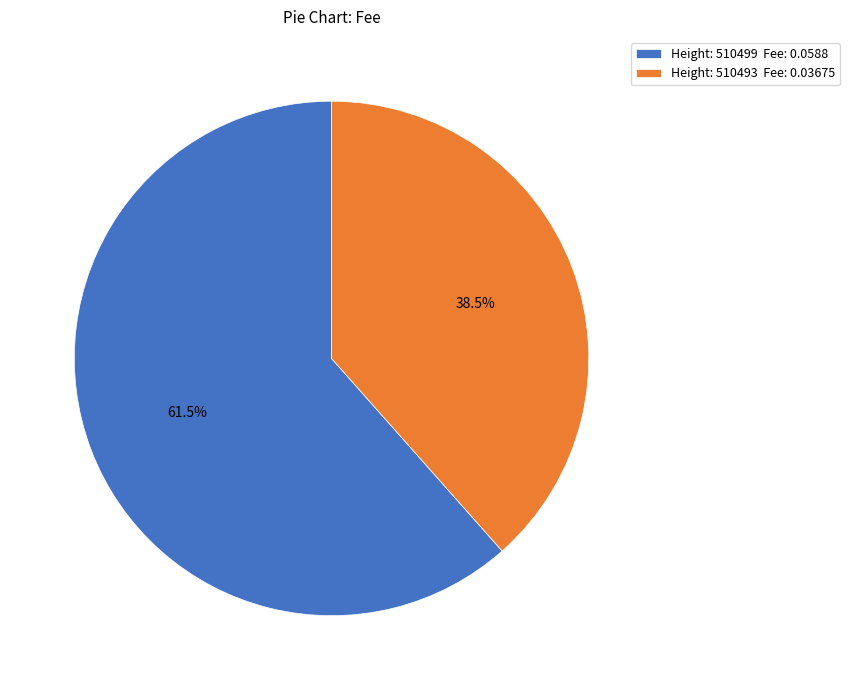

Which slice represents more than half of the pie?

Height: 510499 Fee: 0.0588